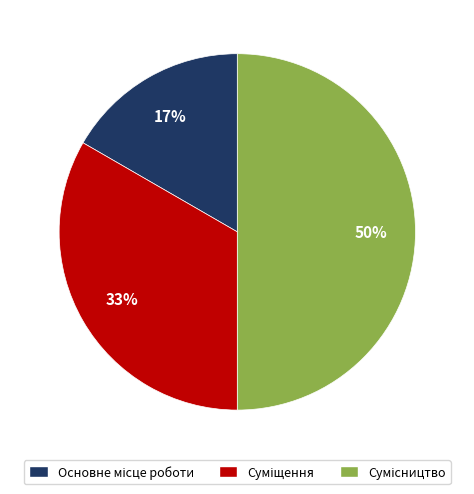

To the nearest percent, what is the average slice percentage?

33%